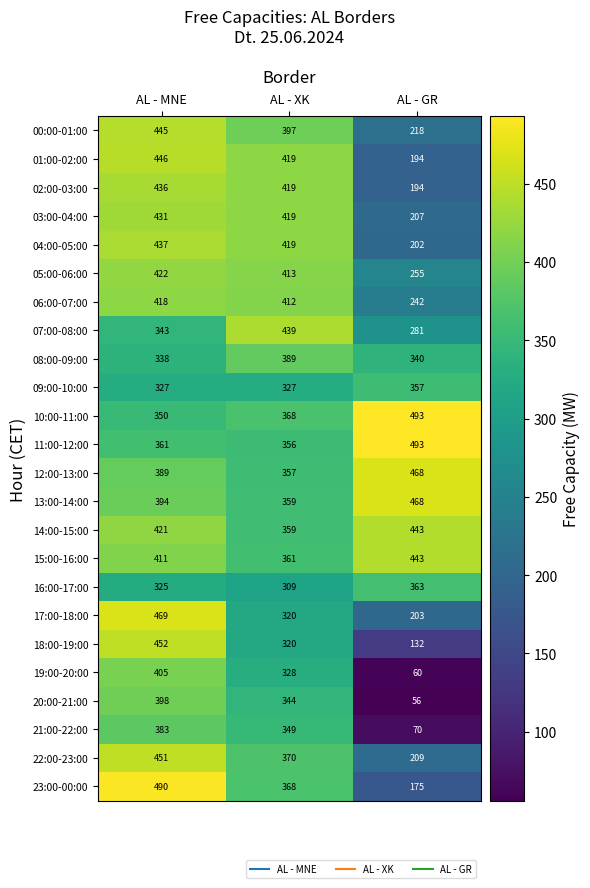

What is the average value of the 13:00-14:00 series?

407